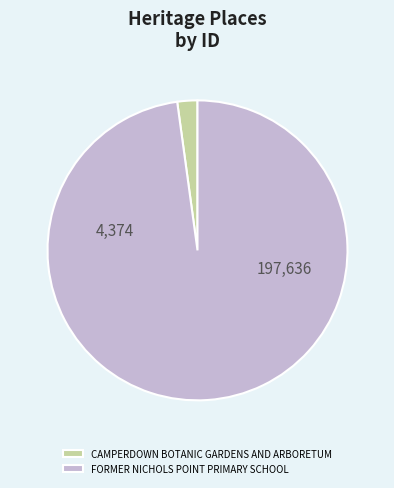

Does any single category account for the majority?

Yes